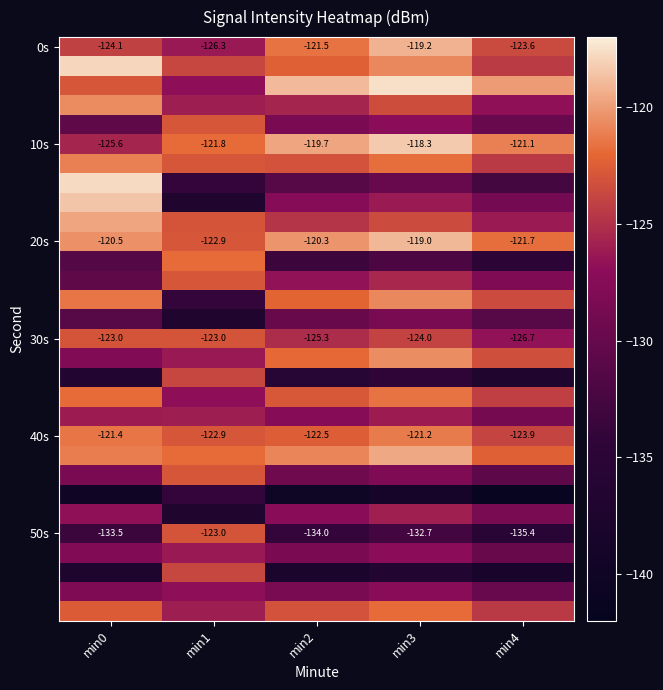

How many distinct data groups are displayed?

30